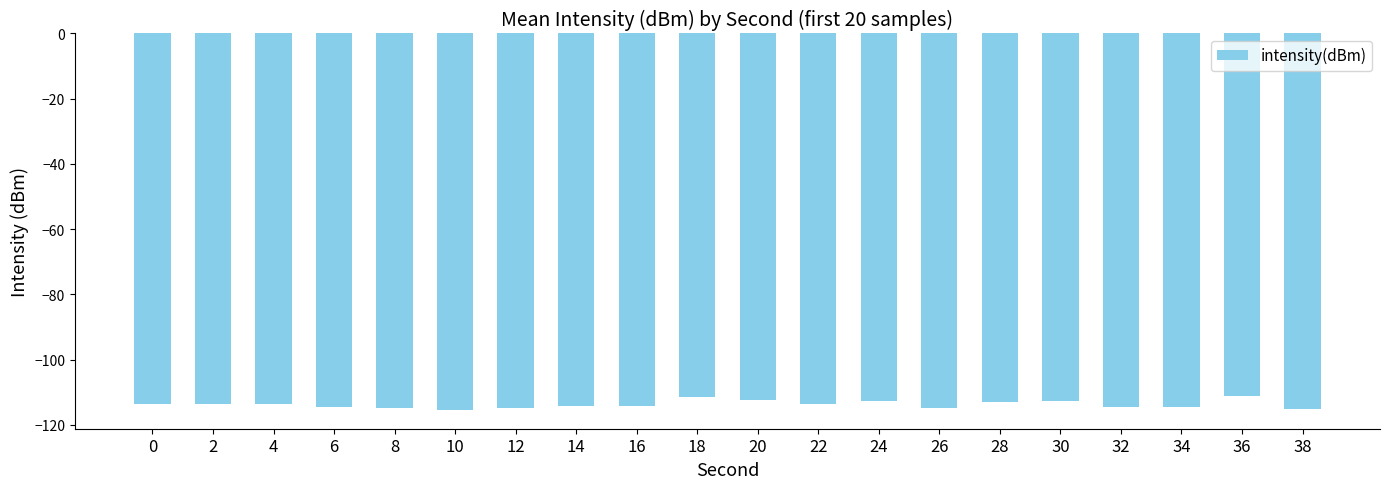

Is it true that the value at 36 is -111.2?

True